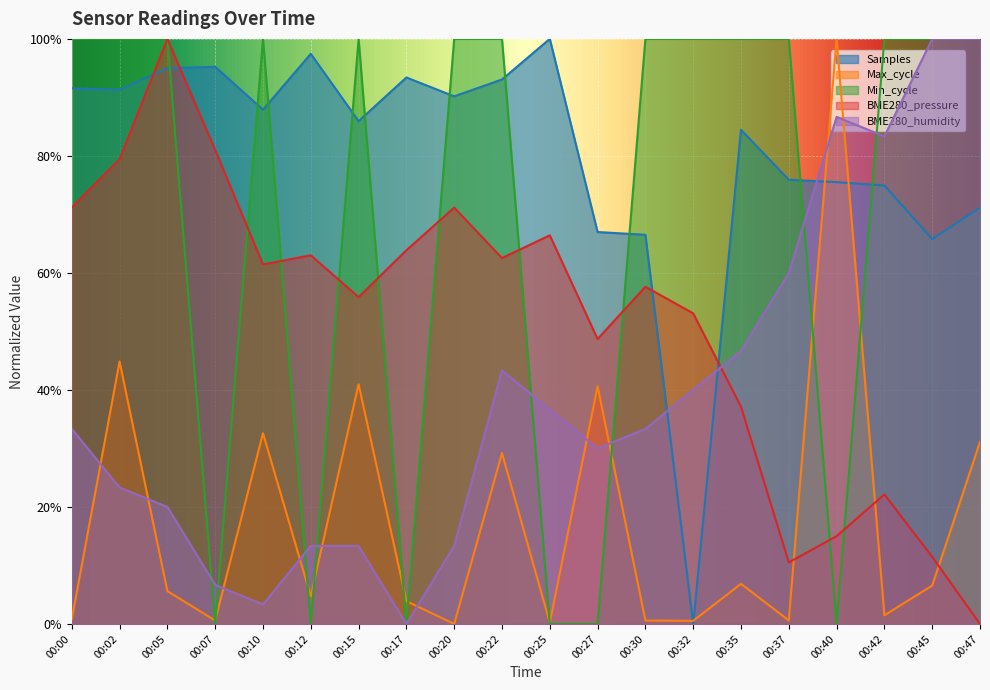

Reading right to left, extract all data points from this chart.

Samples: 00:47=0.7	00:45=0.7	00:42=0.7	00:40=0.8	00:37=0.8	00:35=0.8	00:32=0.0	00:30=0.7	00:27=0.7	00:25=1.0	00:22=0.9	00:20=0.9	00:17=0.9	00:15=0.9	00:12=1.0	00:10=0.9	00:07=1.0	00:05=0.9	00:02=0.9	00:00=0.9
Max_cycle: 00:47=0.3	00:45=0.1	00:42=0.0	00:40=1.0	00:37=0.0	00:35=0.1	00:32=0.0	00:30=0.0	00:27=0.4	00:25=0.0	00:22=0.3	00:20=0.0	00:17=0.0	00:15=0.4	00:12=0.0	00:10=0.3	00:07=0.0	00:05=0.1	00:02=0.4	00:00=0.0
Min_cycle: 00:47=1.0	00:45=1.0	00:42=1.0	00:40=0.0	00:37=1.0	00:35=1.0	00:32=1.0	00:30=1.0	00:27=0.0	00:25=0.0	00:22=1.0	00:20=1.0	00:17=0.0	00:15=1.0	00:12=0.0	00:10=1.0	00:07=0.0	00:05=1.0	00:02=1.0	00:00=1.0
BME280_pressure: 00:47=0.0	00:45=0.1	00:42=0.2	00:40=0.2	00:37=0.1	00:35=0.4	00:32=0.5	00:30=0.6	00:27=0.5	00:25=0.7	00:22=0.6	00:20=0.7	00:17=0.6	00:15=0.6	00:12=0.6	00:10=0.6	00:07=0.8	00:05=1.0	00:02=0.8	00:00=0.7
BME280_humidity: 00:47=1.0	00:45=1.0	00:42=0.8	00:40=0.9	00:37=0.6	00:35=0.5	00:32=0.4	00:30=0.3	00:27=0.3	00:25=0.4	00:22=0.4	00:20=0.1	00:17=0.0	00:15=0.1	00:12=0.1	00:10=0.0	00:07=0.1	00:05=0.2	00:02=0.2	00:00=0.3